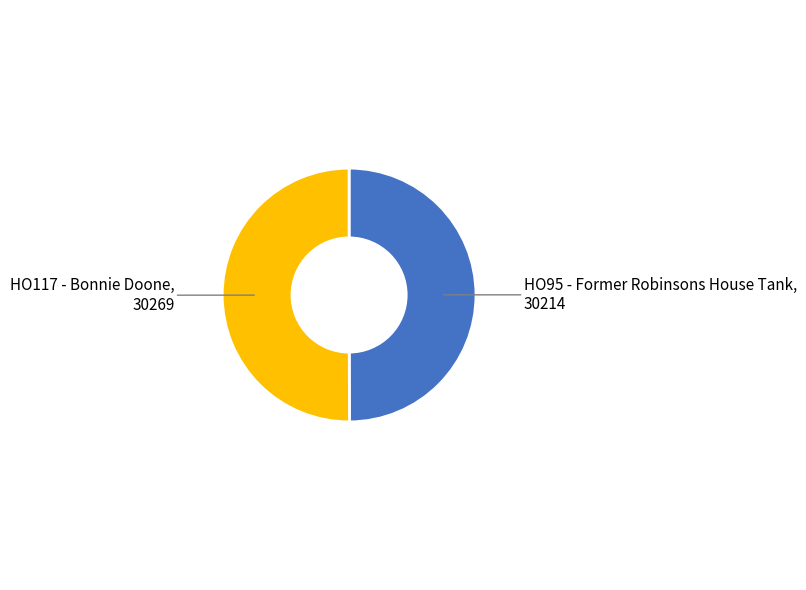

Approximately how many times larger is the value at HO95 - Former Robinsons House Tank compared to HO117 - Bonnie Doone?

1.0